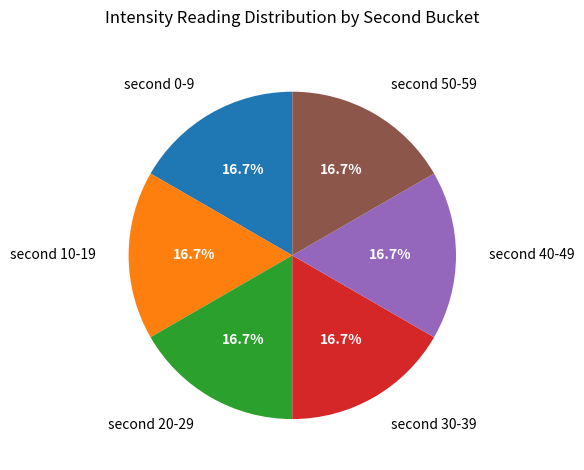

Count the number of slices in the pie.

6